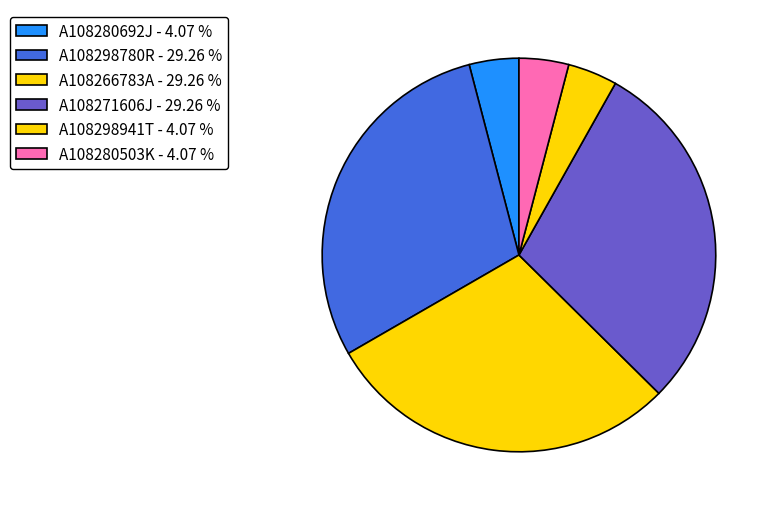

Is it true that A108266783A is 29% of the pie?

True